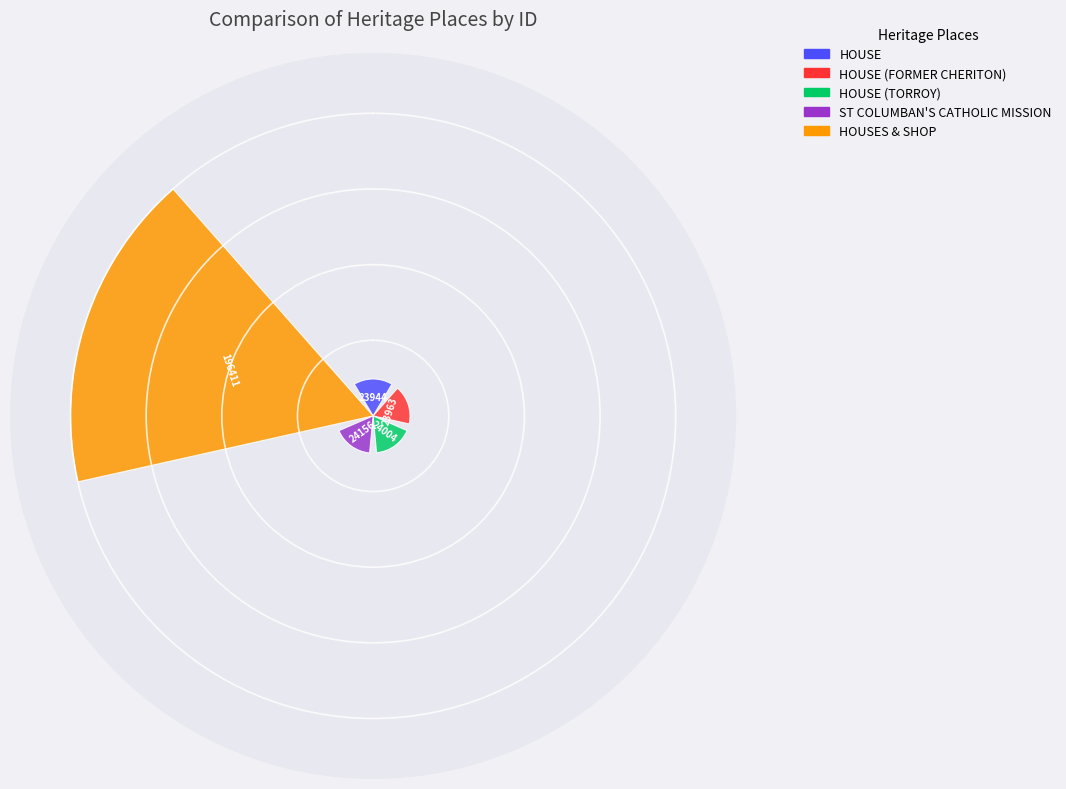

Rank the categories by value from lowest to highest.

HOUSE, HOUSE (FORMER CHERITON), HOUSE (TORROY), ST COLUMBAN'S CATHOLIC MISSION, HOUSES & SHOP